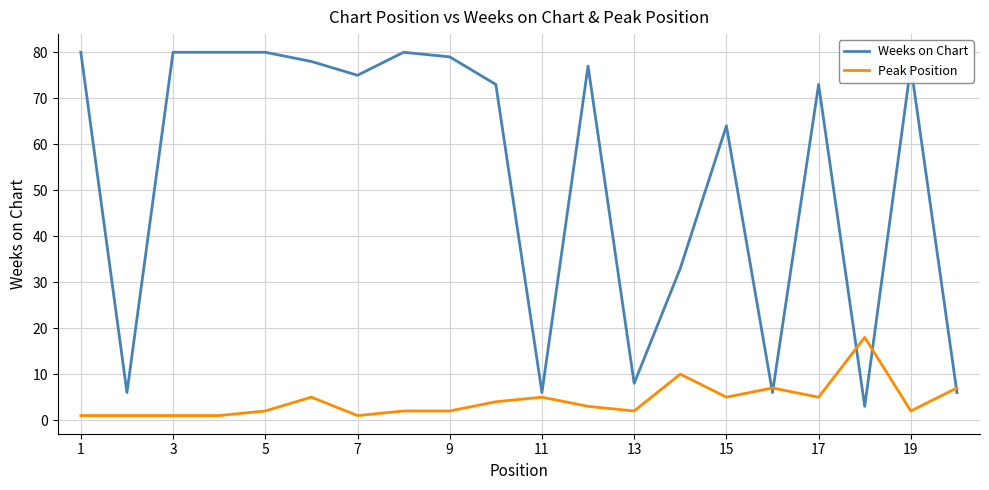

Which series has the largest range (max minus min)?

Weeks on Chart